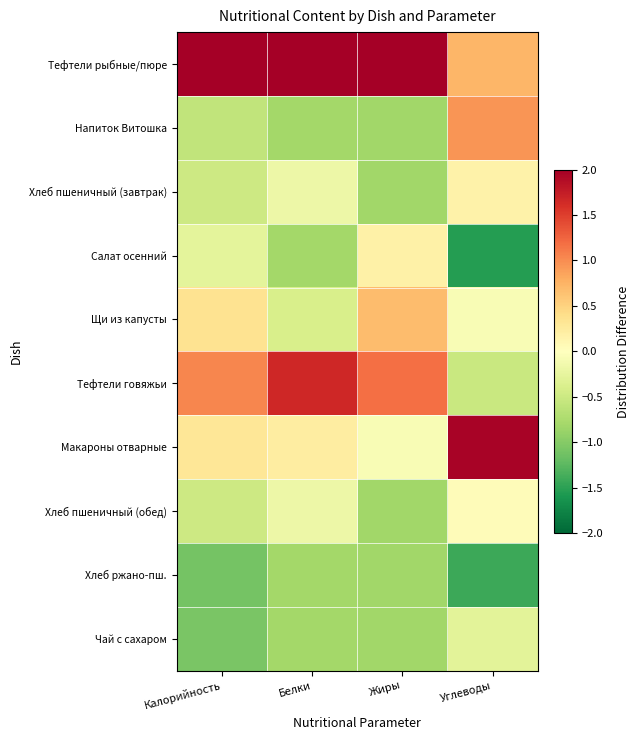

Between Белки and Калорийность, which is larger?

Калорийность